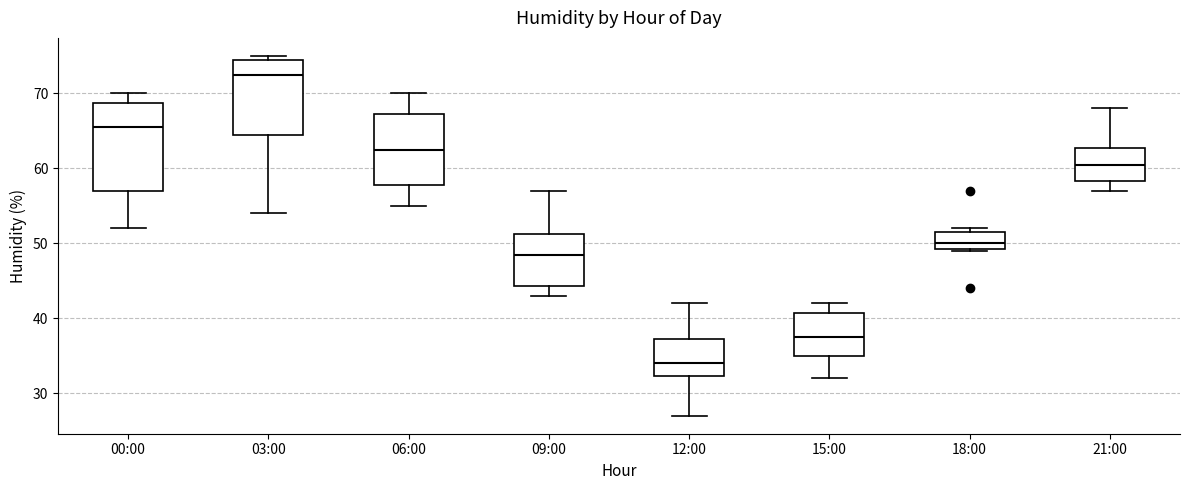

Reading left to right, read every box against the y-axis: the position of its median line, the range the box covers, and the ends of its whiskers. The values are not printed on the chart, so give them approximately, as read against the axis.

00:00: median 66, box 57 to 69, whiskers 52 to 70
03:00: median 73, box 65 to 75, whiskers 54 to 75 (just above the box's upper edge)
06:00: median 63, box 58 to 67, whiskers 55 to 70
09:00: median 49, box 44 to 51, whiskers 43 to 57
12:00: median 34, box 32 to 37, whiskers 27 to 42
15:00: median 38, box 35 to 41, whiskers 32 to 42
18:00: median 50, box 49 to 52, whiskers 49 to 52 (just above the box's upper edge)
21:00: median 61, box 58 to 63, whiskers 57 to 68